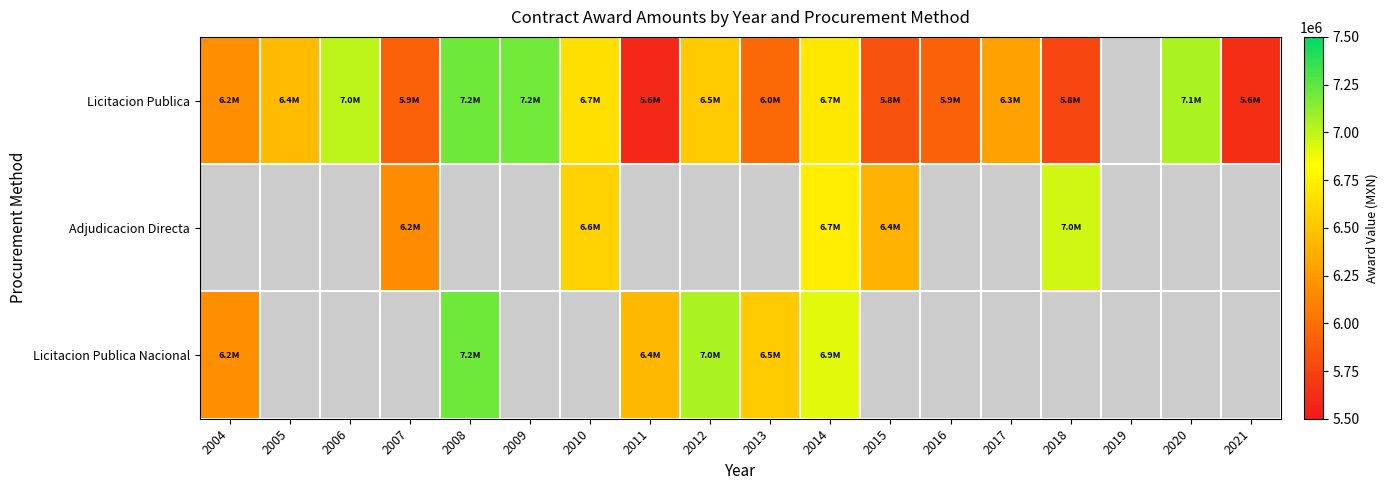

How many positive values does the Licitacion Publica series have?

17